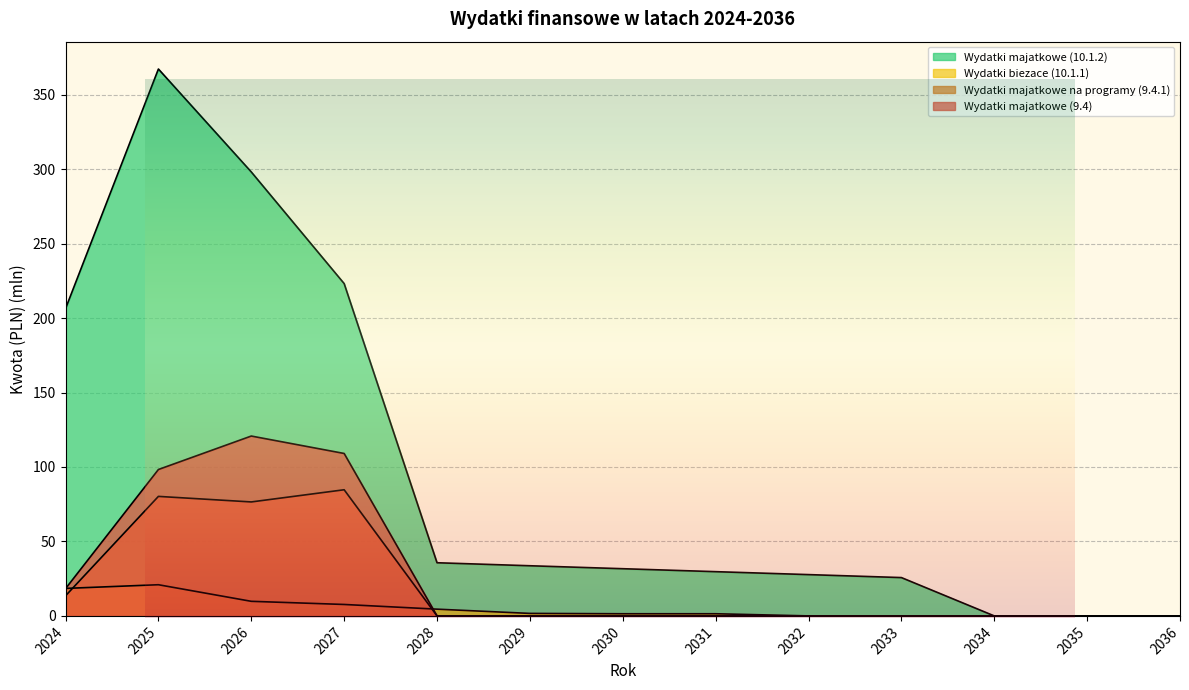

Where is the first local maximum for Wydatki biezace (10.1.1)?

2025